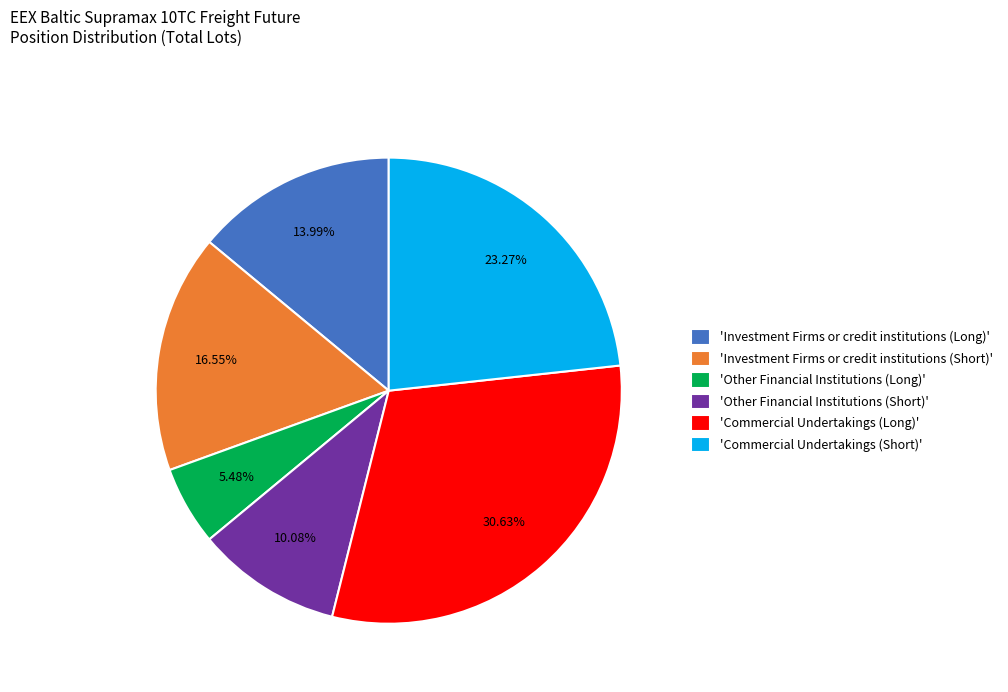

How many segments does this pie chart have?

6